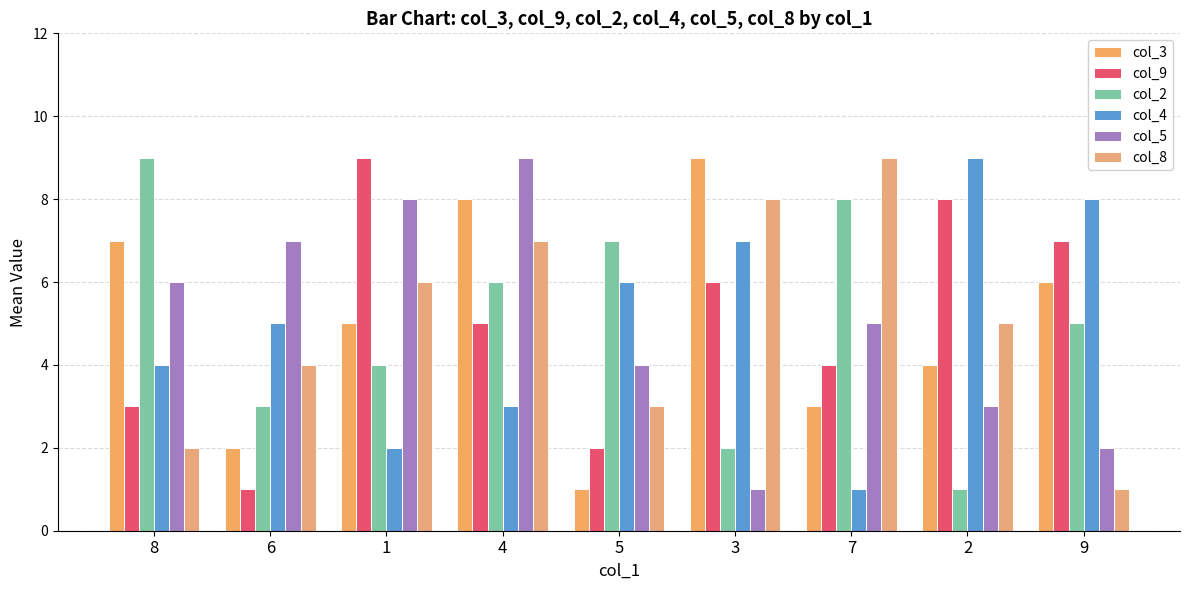

Reading left to right, transcribe all the data shown in this chart.

col_3: 7	2	5	8	1	9	3	4	6
col_9: 3	1	9	5	2	6	4	8	7
col_2: 9	3	4	6	7	2	8	1	5
col_4: 4	5	2	3	6	7	1	9	8
col_5: 6	7	8	9	4	1	5	3	2
col_8: 2	4	6	7	3	8	9	5	1